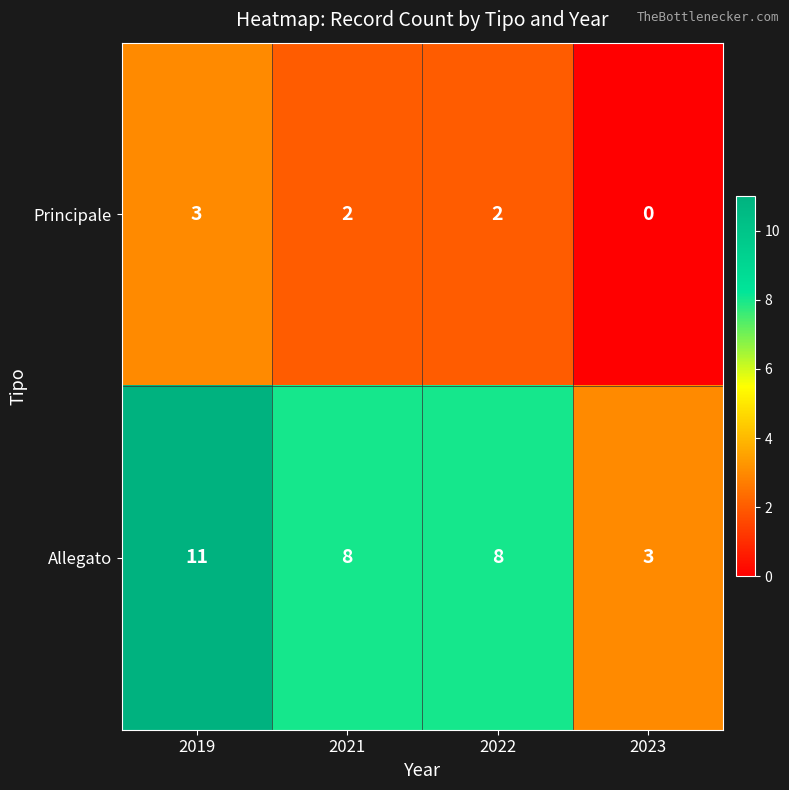

Reading left to right, extract all data points from this chart.

Principale: 2019=3	2021=2	2022=2	2023=0
Allegato: 2019=11	2021=8	2022=8	2023=3